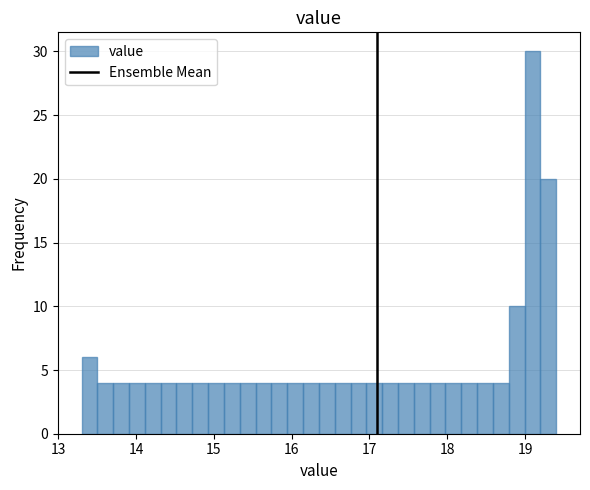

Around what value on the x-axis is the tallest bar? Give the approximate position of its centre, as read against the axis.

19.1